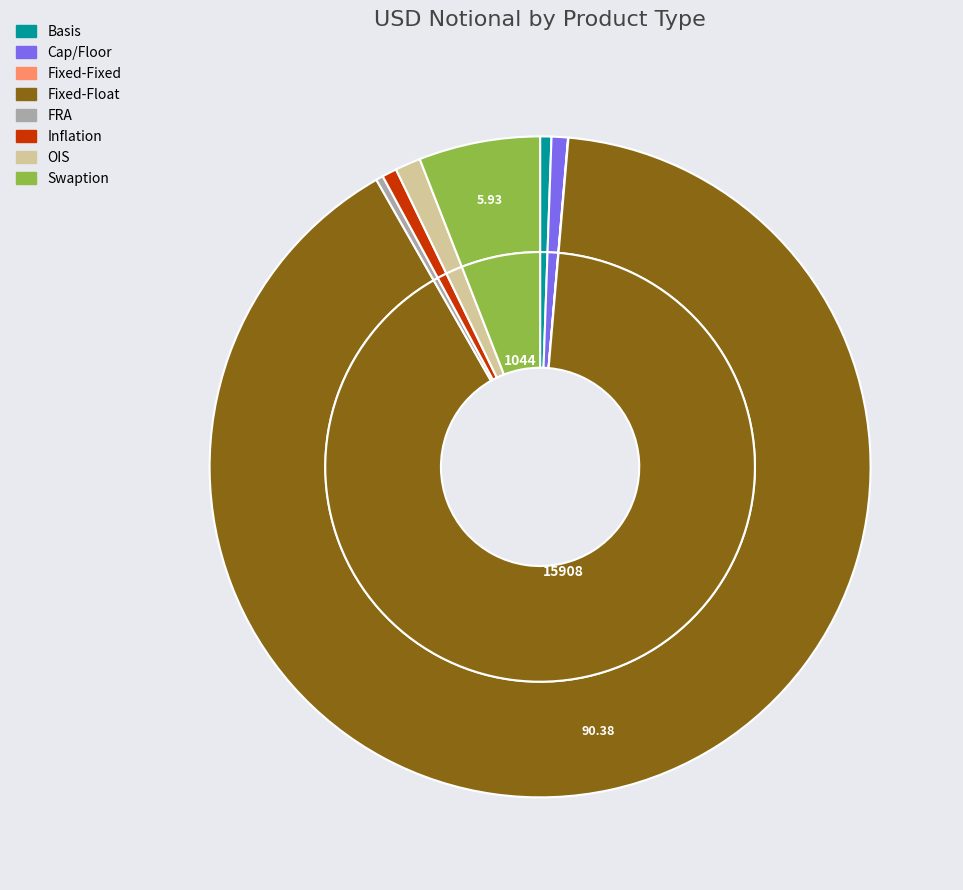

What is the smallest slice in the pie chart?

Fixed-Fixed